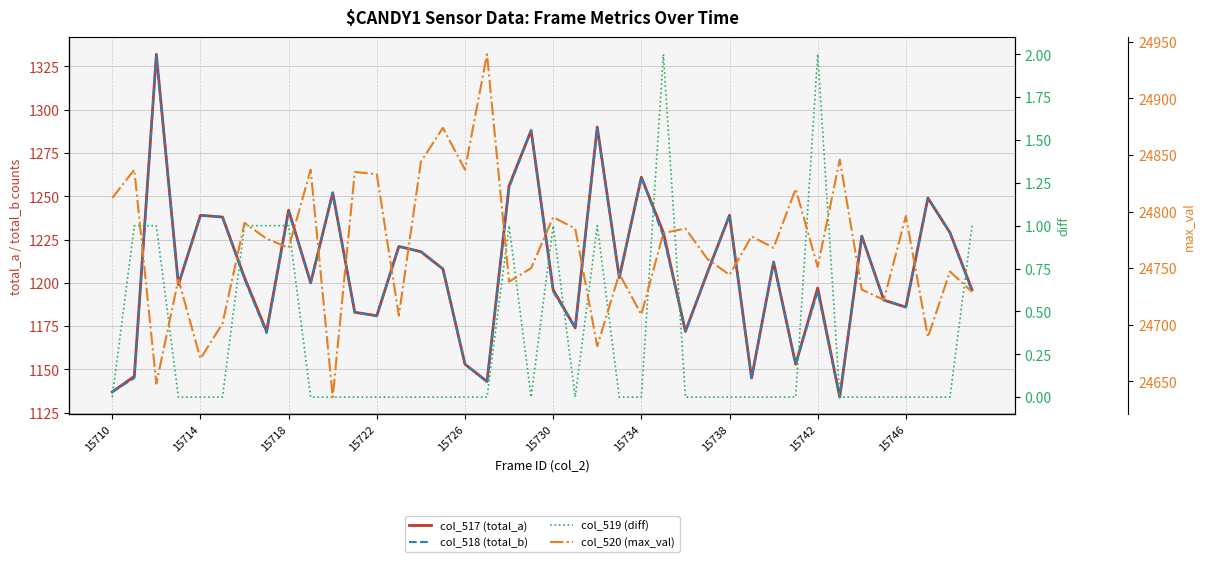

Rank the series by their maximum value, from highest to lowest.

col_520 (max_val), col_517 (total_a), col_518 (total_b), col_519 (diff)